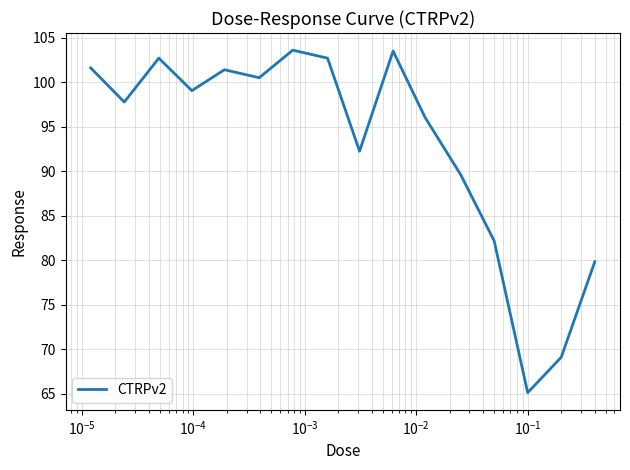

What is the difference between the maximum and minimum values?

38.5